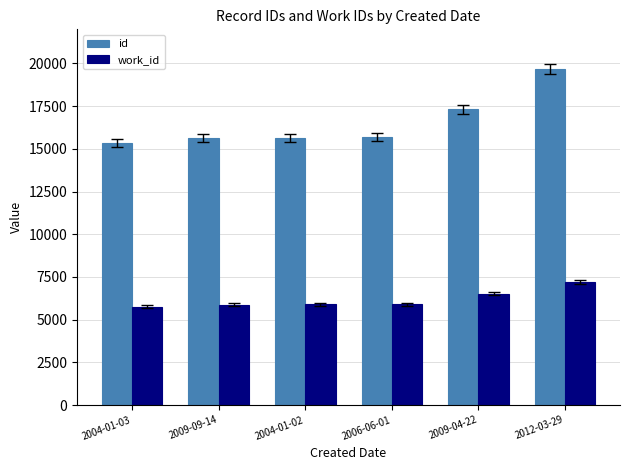

True or false: work_id has a value of 2230 at 2009-09-14.

False